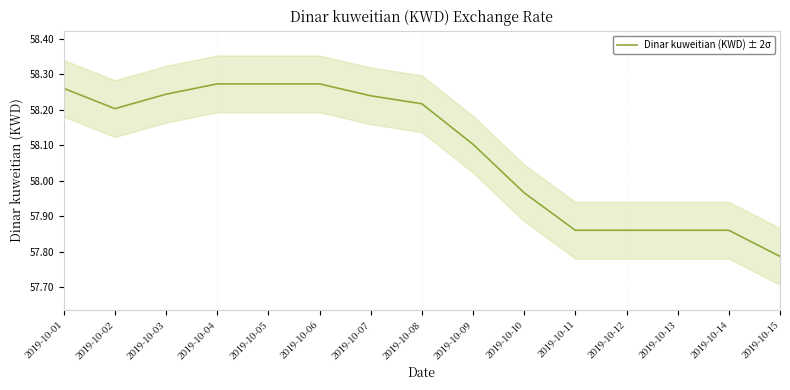

At which category does the data reach its first local valley?

2019-10-02